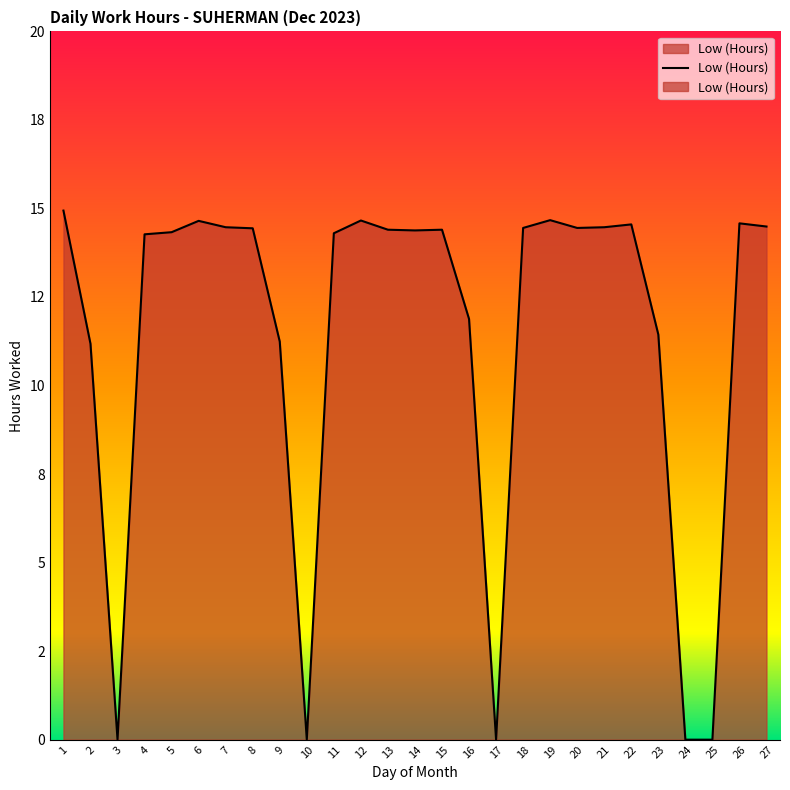

What is the difference between the values at 17 and 4?

14.3